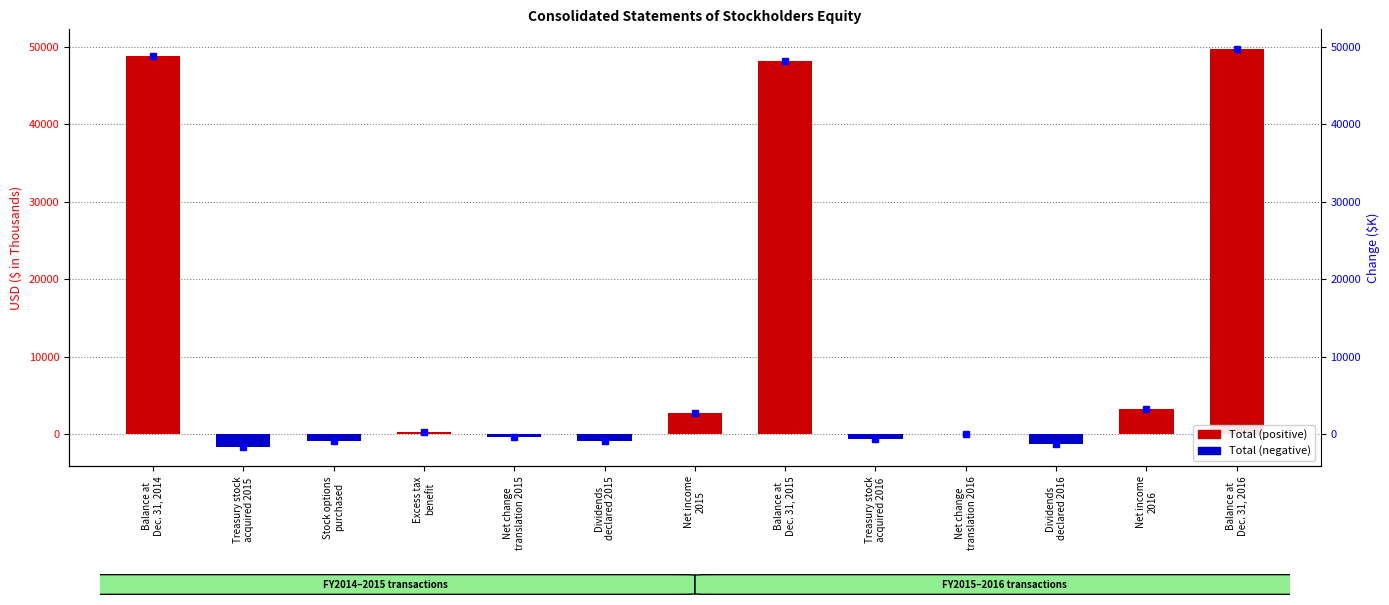

What is the difference between the second highest and minimum values?

50394